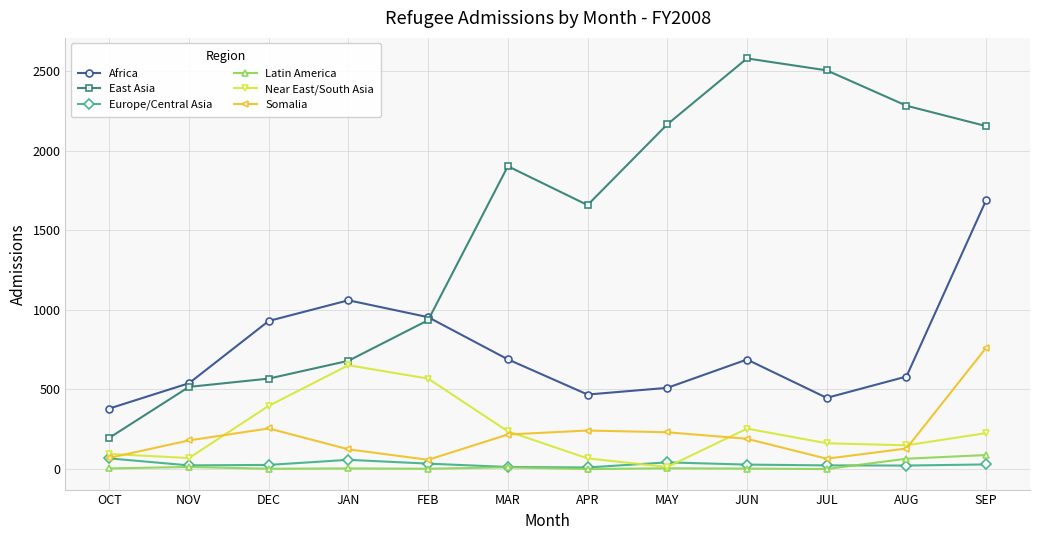

What is the minimum value for Somalia?

58